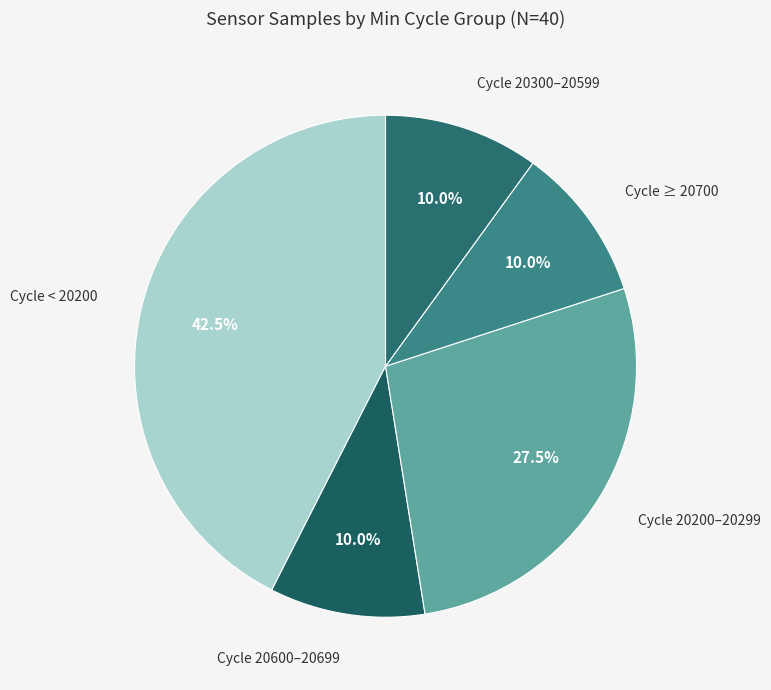

Is the sum of Cycle 20600–20699 and Cycle ≥ 20700 greater than half?

No